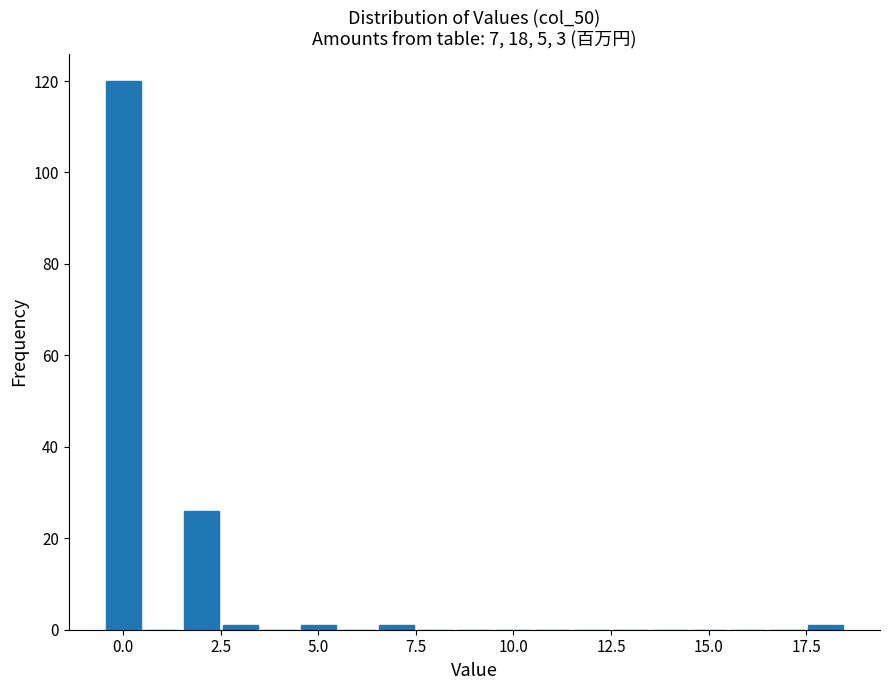

Around what value on the x-axis is the tallest bar? Give the approximate position of its centre, as read against the axis.

0.0